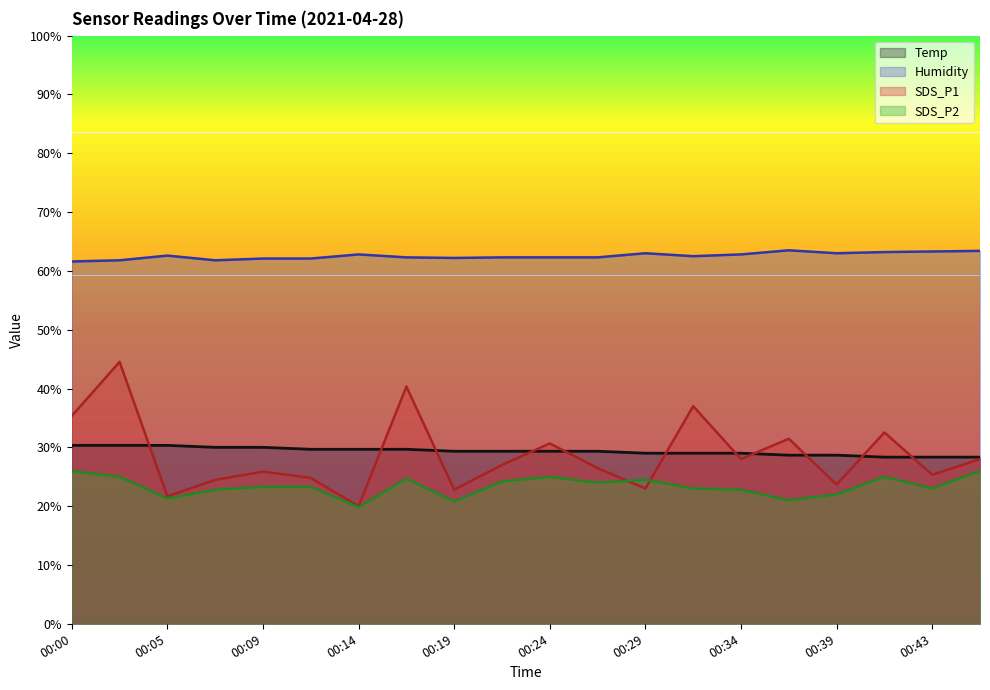

Is it true that SDS_P1 equals 28.0 at 00:46?

True